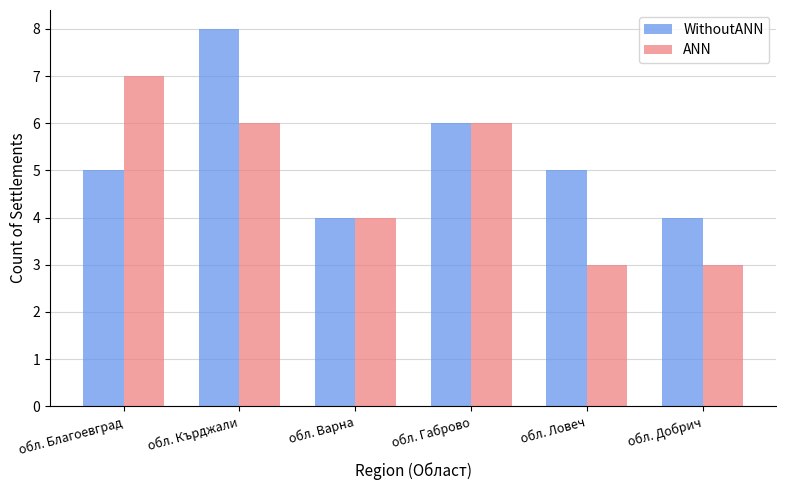

What is the average value of the WithoutANN series?

5